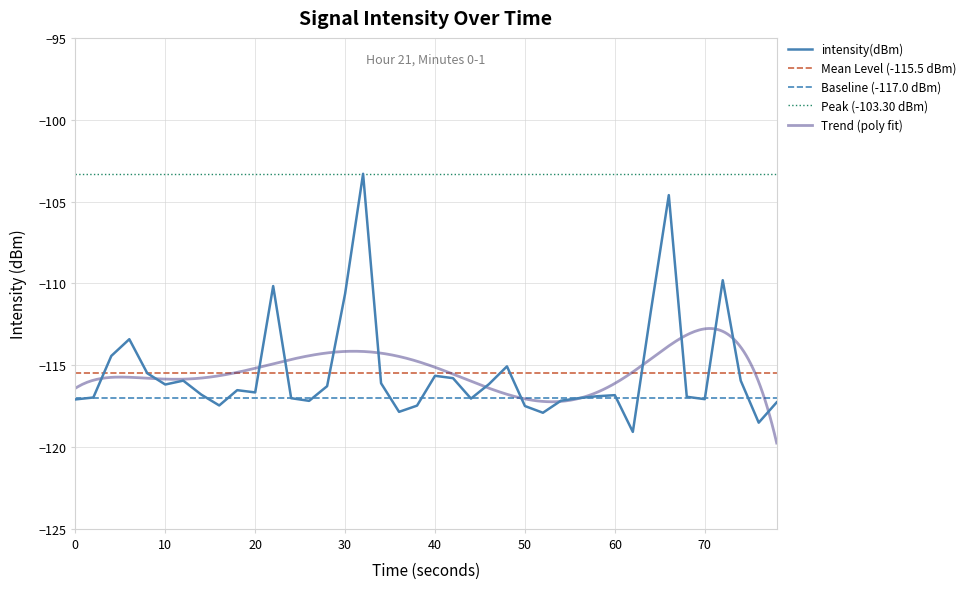

Reading right to left, extract all data points from this chart.

-117.3	-118.5	-115.9	-109.8	-117.1	-116.9	-104.6	-111.7	-119.1	-116.8	-116.9	-117.0	-117.2	-117.9	-117.5	-115.1	-116.2	-117.0	-115.8	-115.6	-117.5	-117.9	-116.1	-103.3	-110.6	-116.3	-117.2	-117.0	-110.2	-116.7	-116.5	-117.5	-116.8	-115.9	-116.2	-115.5	-113.4	-114.4	-117.0	-117.1